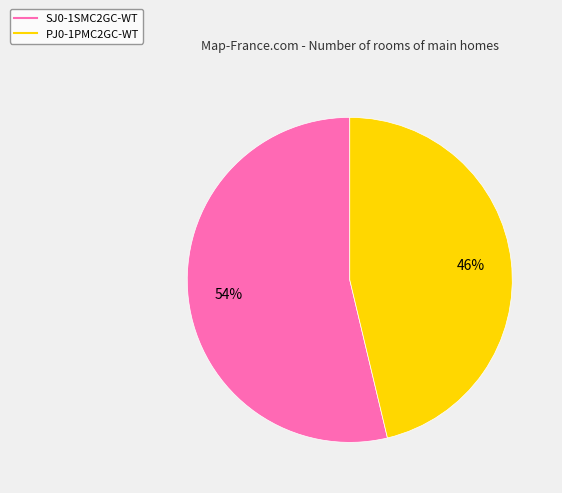

Rank the categories by value from lowest to highest.

PJ0-1PMC2GC-WT, SJ0-1SMC2GC-WT